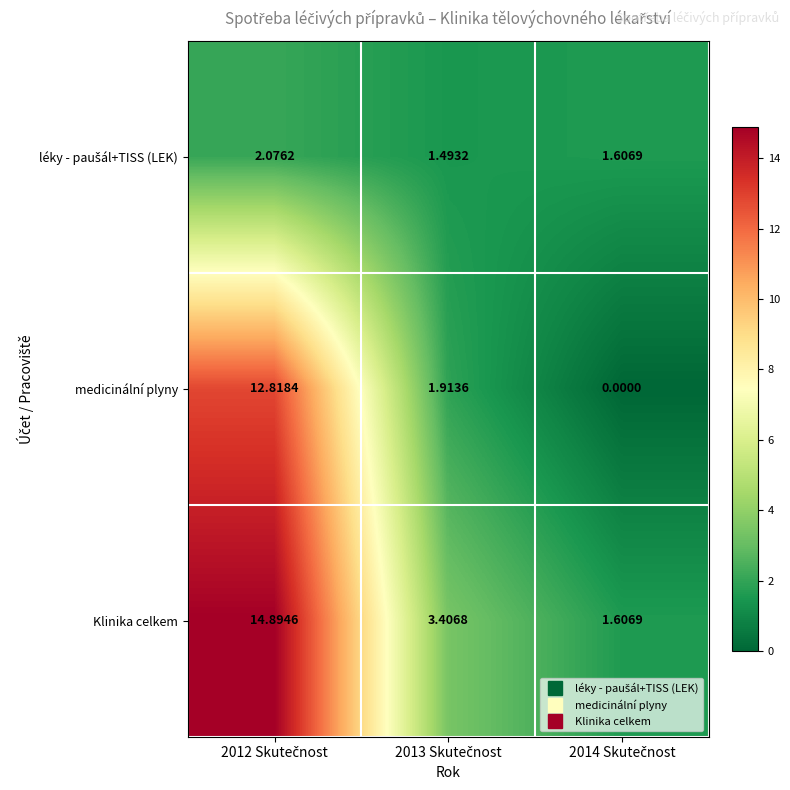

Which series has the largest range (max minus min)?

Klinika celkem